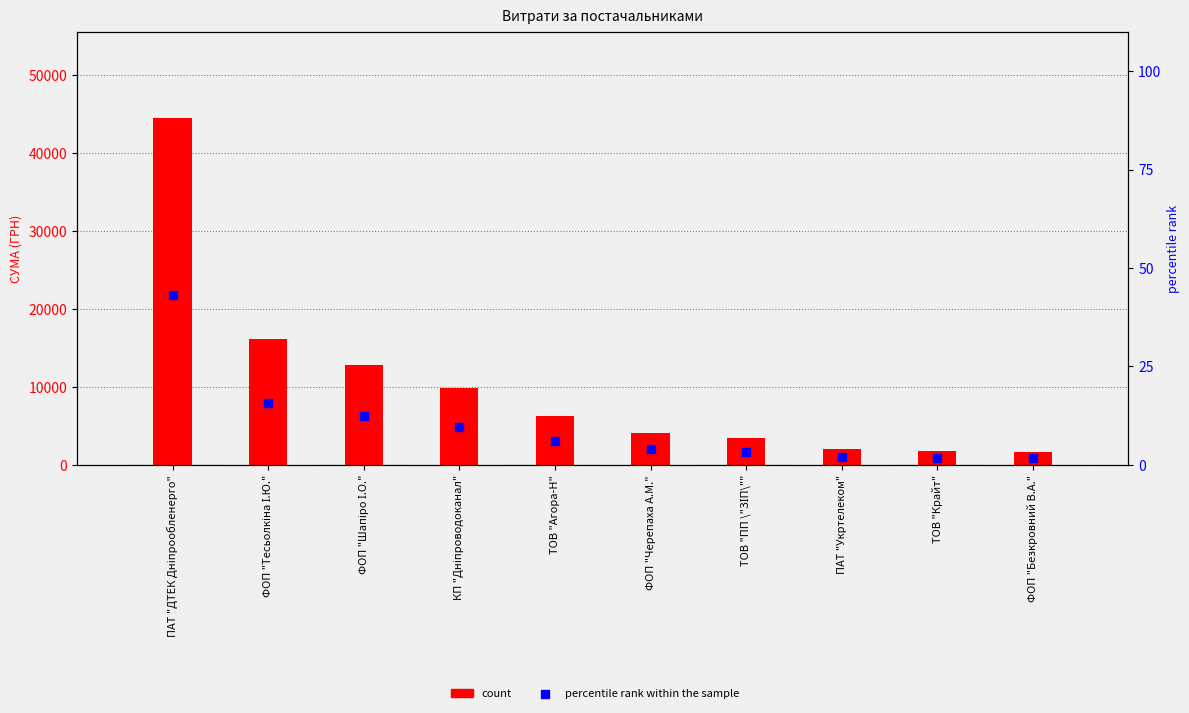

What is the total value across all series at ТОВ "Агора-Н"?

6274.9